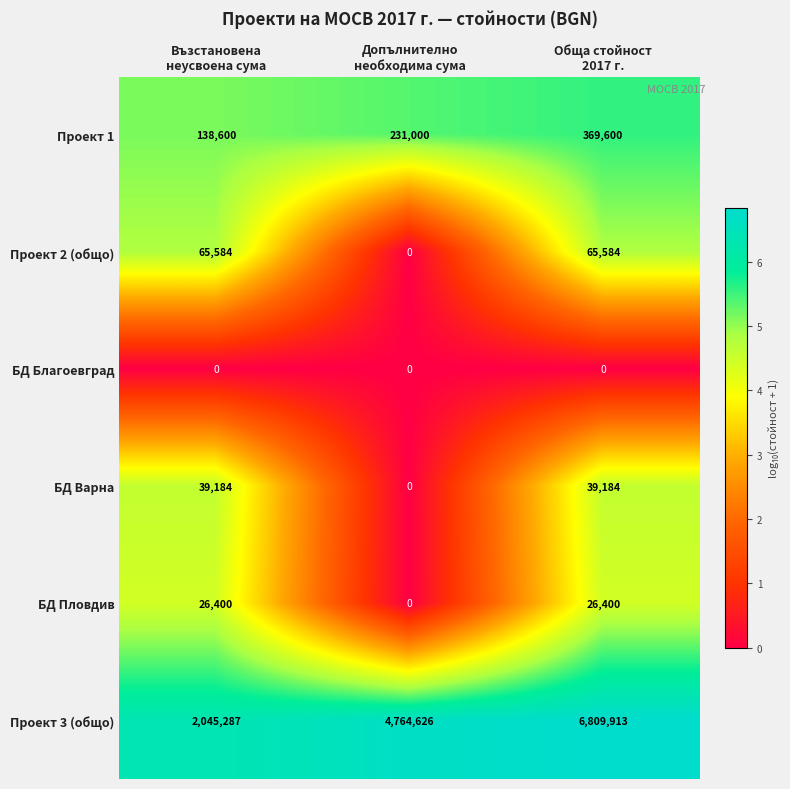

What is the sum of all Проект 3 (общо) values?

13619826